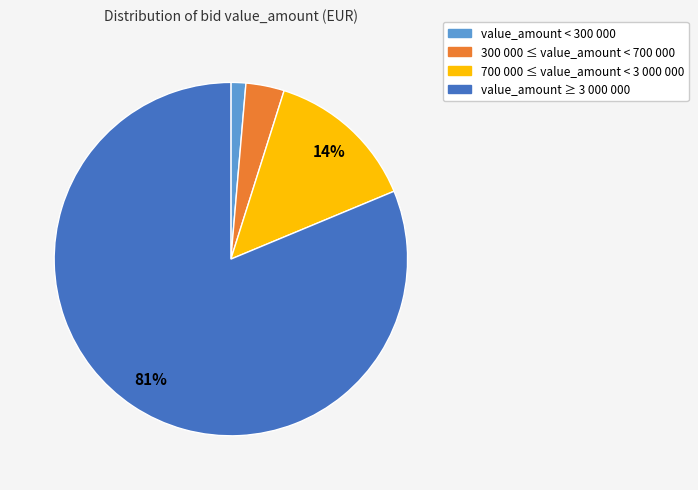

Is there any slice that represents more than half of the pie?

Yes